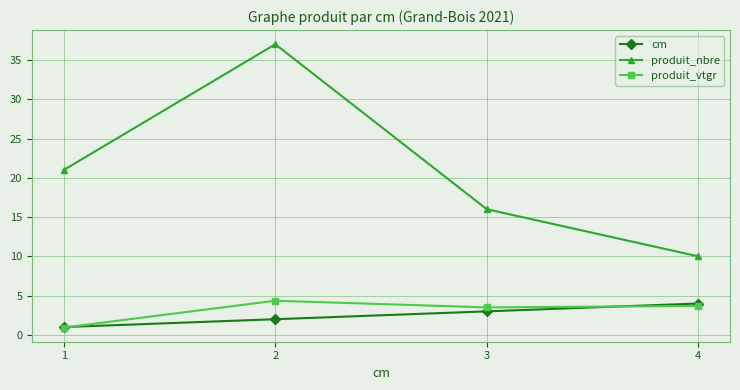

Between 3 and 4, which series saw the biggest shift?

produit_nbre